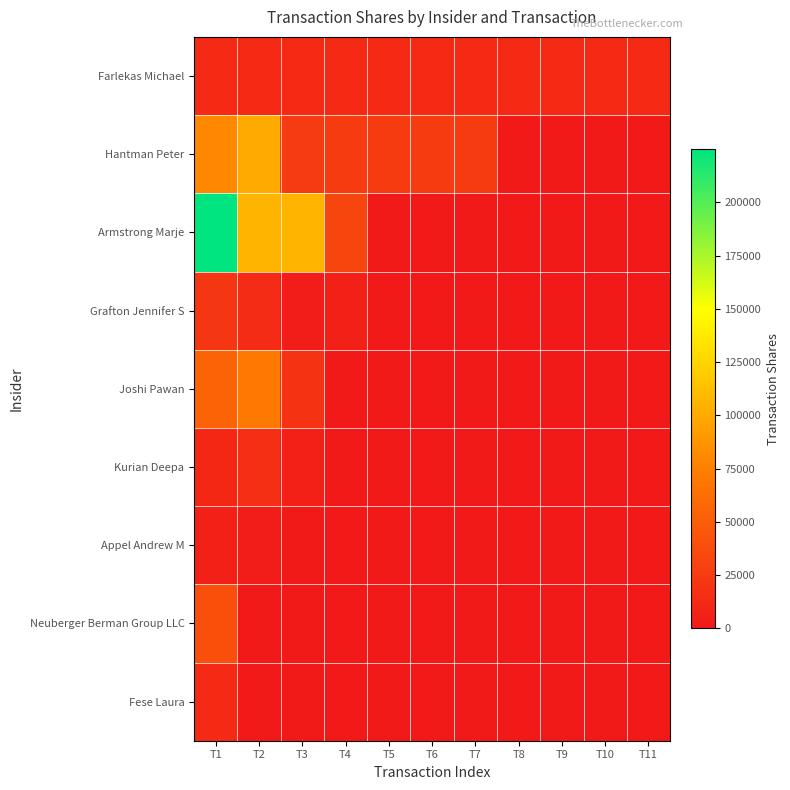

Reading left to right, transcribe all the data shown in this chart.

Farlekas Michael: T1=13000	T2=13000	T3=13000	T4=13000	T5=13000	T6=13000	T7=13000	T8=13000	T9=13000	T10=13000	T11=13000
Hantman Peter: T1=80309	T2=100186	T3=24414	T4=25000	T5=25000	T6=25000	T7=25000	T8=400	T9=0	T10=0	T11=0
Armstrong Marje: T1=224924	T2=106589	T3=106589	T4=32858	T5=0	T6=0	T7=0	T8=0	T9=0	T10=0	T11=0
Grafton Jennifer S: T1=21164	T2=13441	T3=2405	T4=5176	T5=0	T6=0	T7=0	T8=0	T9=0	T10=0	T11=0
Joshi Pawan: T1=54657	T2=70778	T3=19735	T4=0	T5=0	T6=0	T7=0	T8=0	T9=0	T10=0	T11=0
Kurian Deepa: T1=10931	T2=16034	T3=4924	T4=0	T5=0	T6=0	T7=0	T8=0	T9=0	T10=0	T11=0
Appel Andrew M: T1=5377	T2=2755	T3=0	T4=0	T5=0	T6=0	T7=0	T8=0	T9=0	T10=0	T11=0
Neuberger Berman Group LLC: T1=40000	T2=0	T3=0	T4=0	T5=0	T6=0	T7=0	T8=0	T9=0	T10=0	T11=0
Fese Laura: T1=12329	T2=0	T3=0	T4=0	T5=0	T6=0	T7=0	T8=0	T9=0	T10=0	T11=0